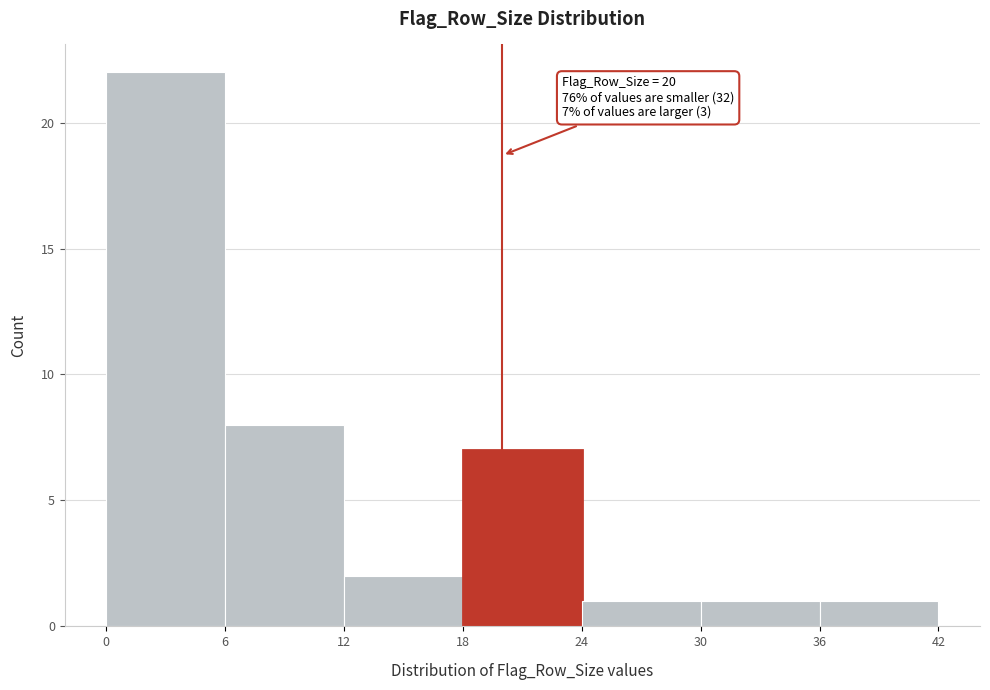

Which range on the x-axis has the tallest bar?

0 to 6